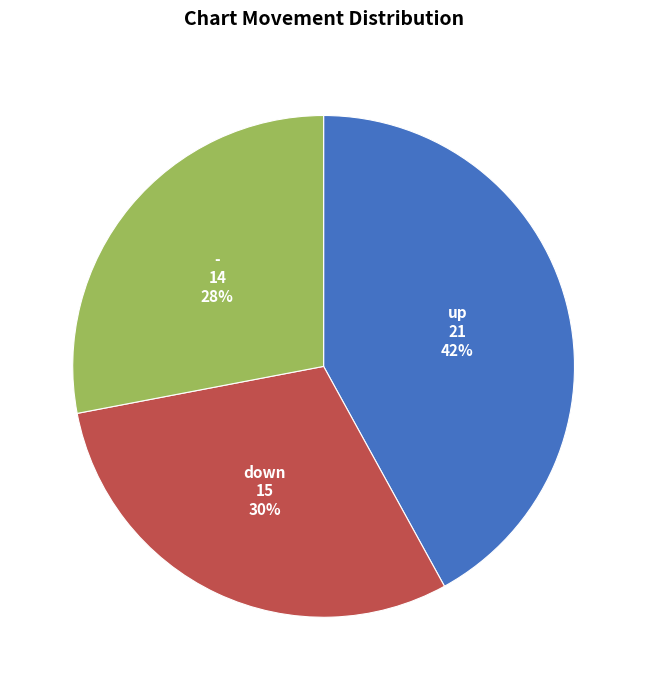

To the nearest percent, what is the average slice percentage?

33%